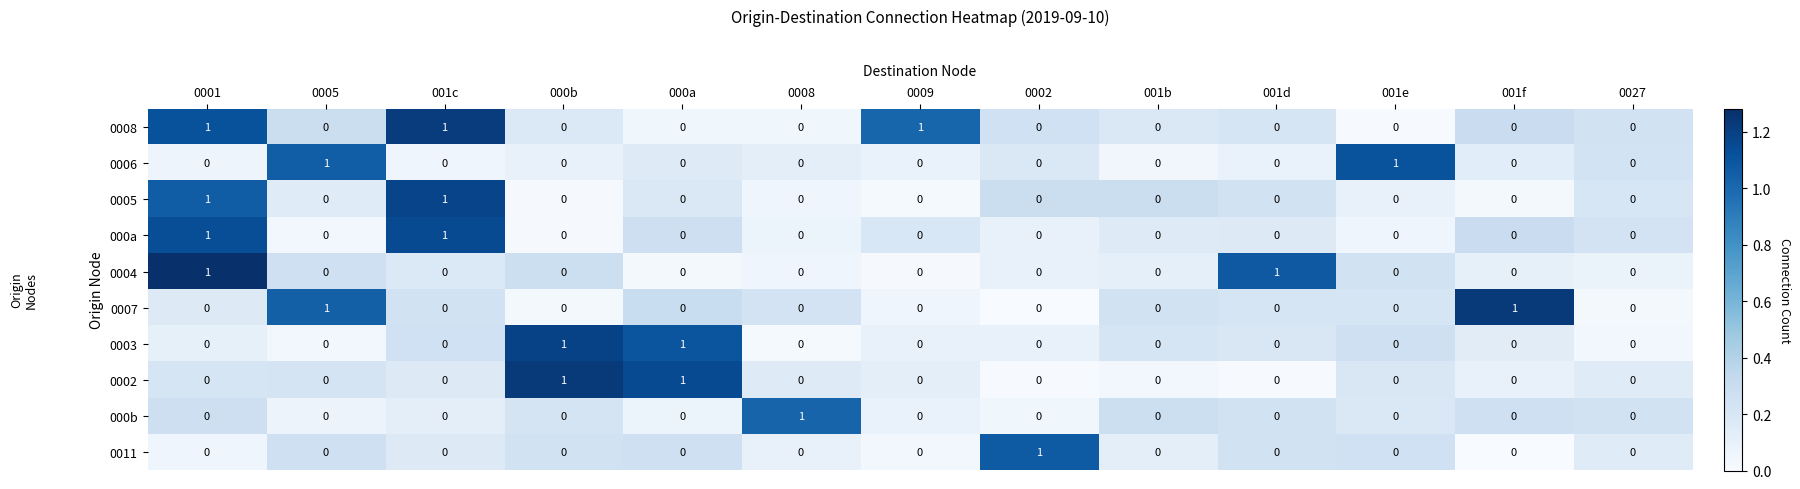

Which series has the largest total across all categories?

0008